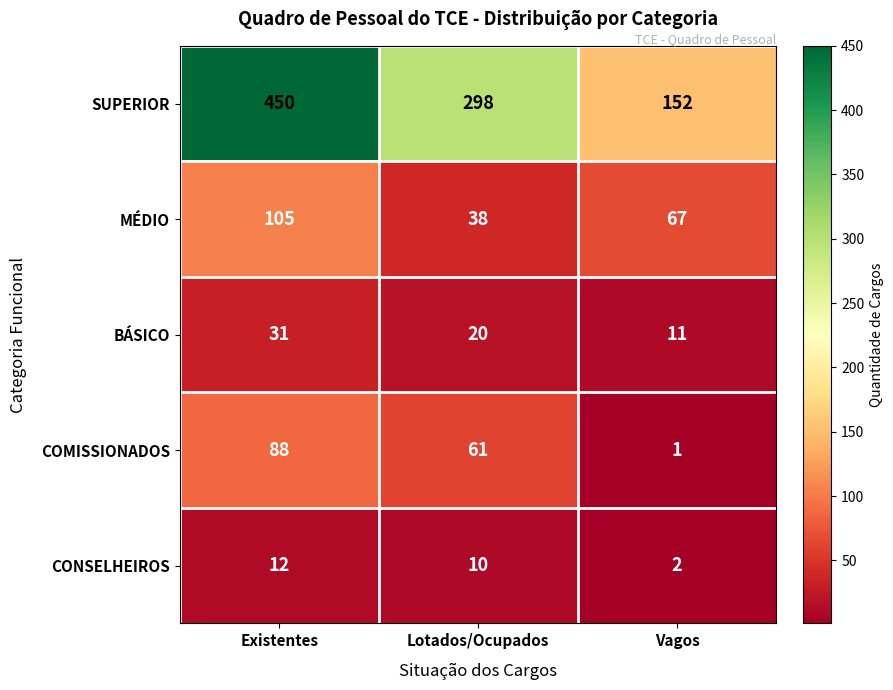

At which category is the sum across all series the highest?

Existentes